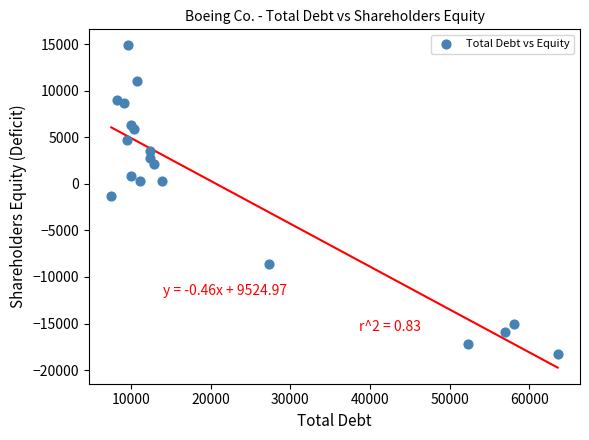

What is the range of Y values (max minus min)?

33191